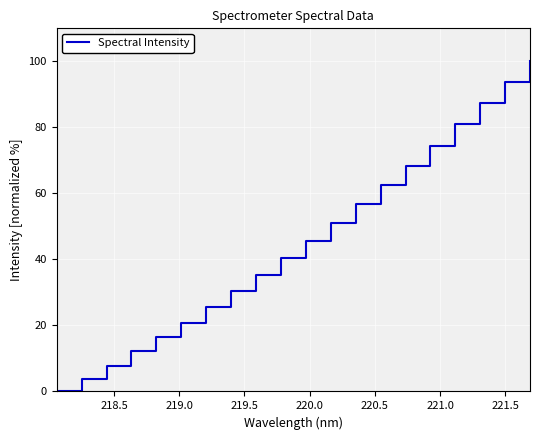

What is the greatest value displayed?

100.0